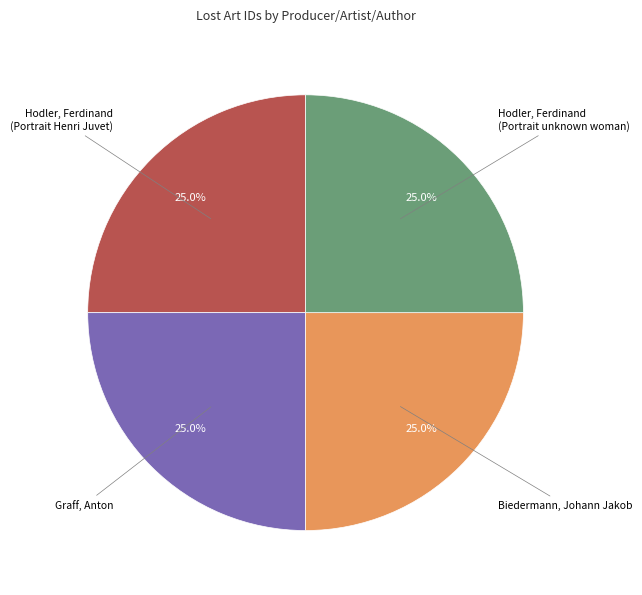

Does any single category account for the majority?

No